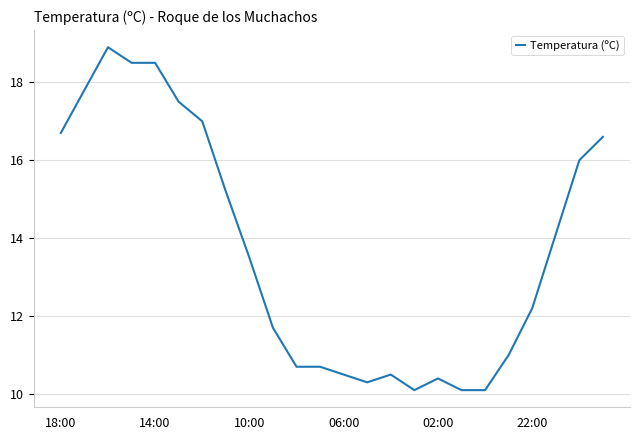

What is the greatest value displayed?

18.9